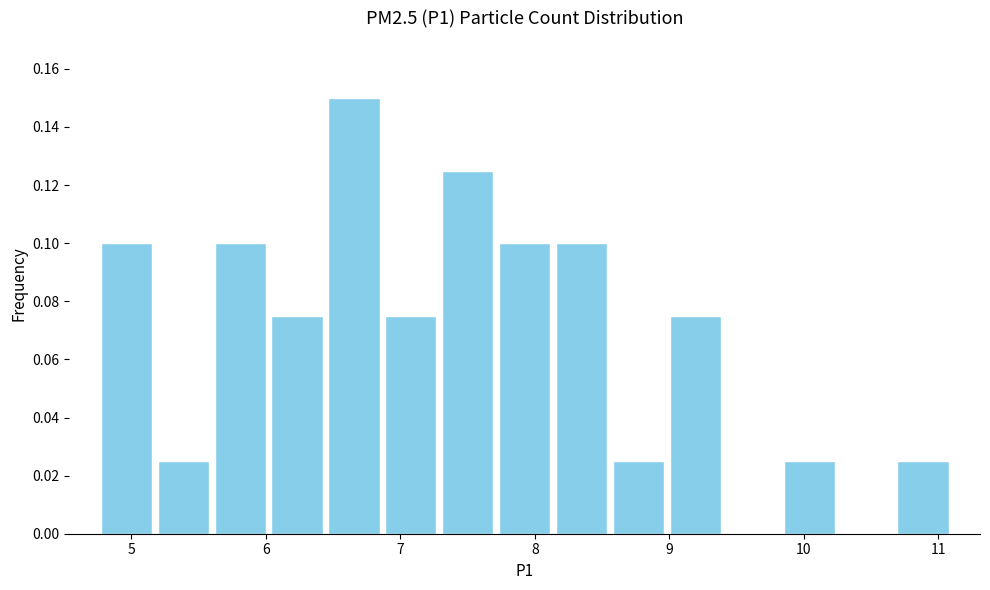

Reading left to right, list every bar in this chart as the range it spans on the x-axis followed by its height. Neither the bar edges nor the heights are printed on the chart, so give them approximately, as read against the axes.

4.8 to 5.2: 0.100
5.2 to 5.6: 0.026
5.6 to 6.0: 0.100
6.0 to 6.4: 0.076
6.4 to 6.9: 0.150
6.9 to 7.3: 0.076
7.3 to 7.7: 0.126
7.7 to 8.1: 0.100
8.1 to 8.6: 0.100
8.6 to 9.0: 0.026
9.0 to 9.4: 0.076
9.4 to 9.8: 0
9.8 to 10.3: 0.026
10.3 to 10.7: 0
10.7 to 11.1: 0.026